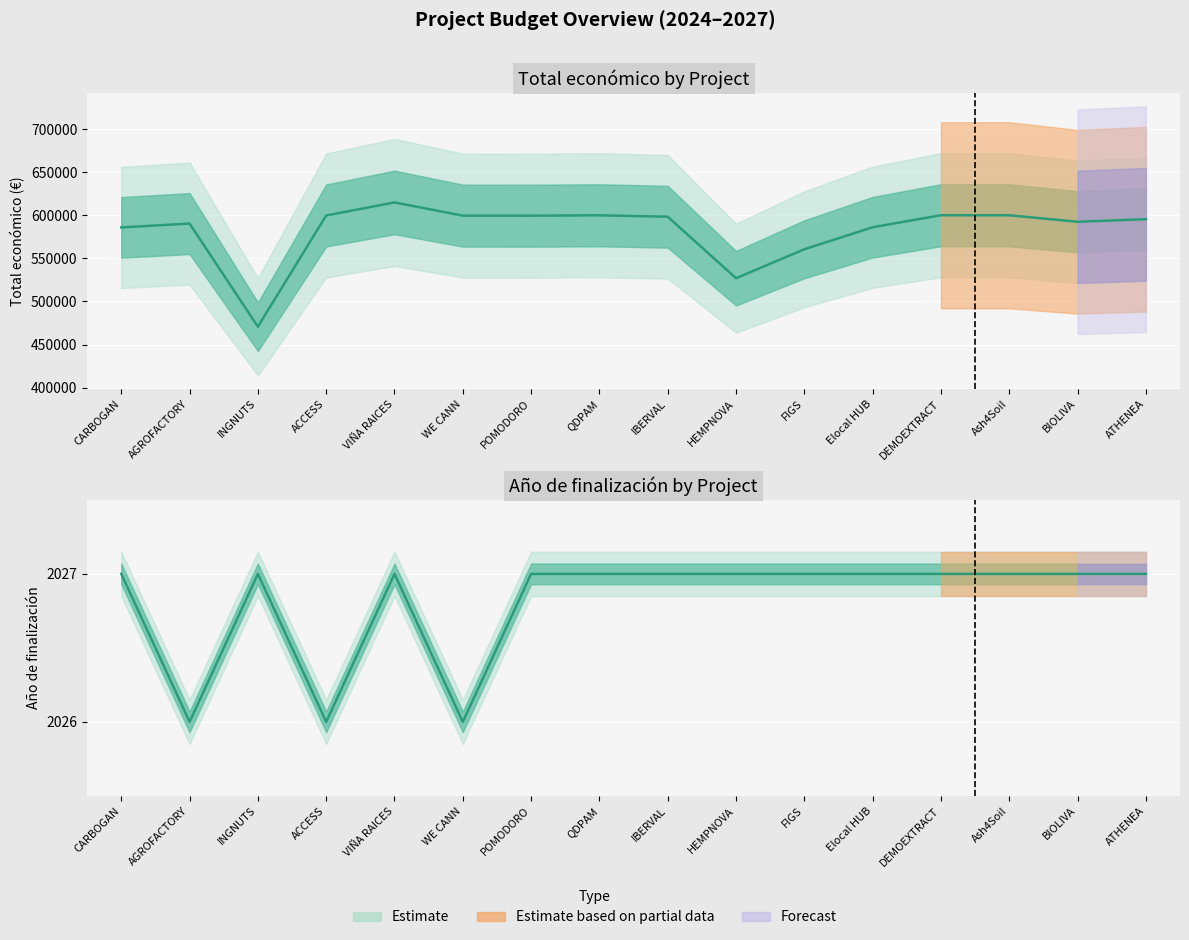

How many lines are shown in the chart?

2